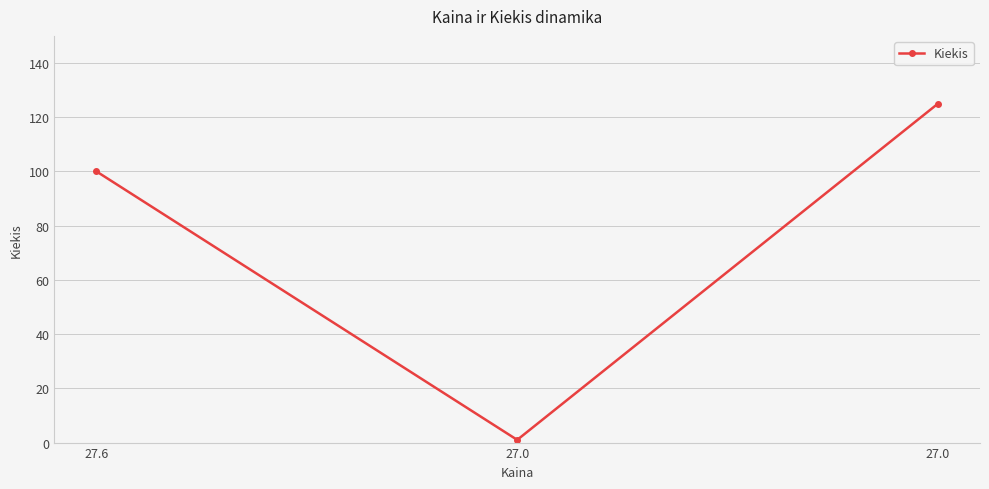

How many categories are shown in the chart?

3